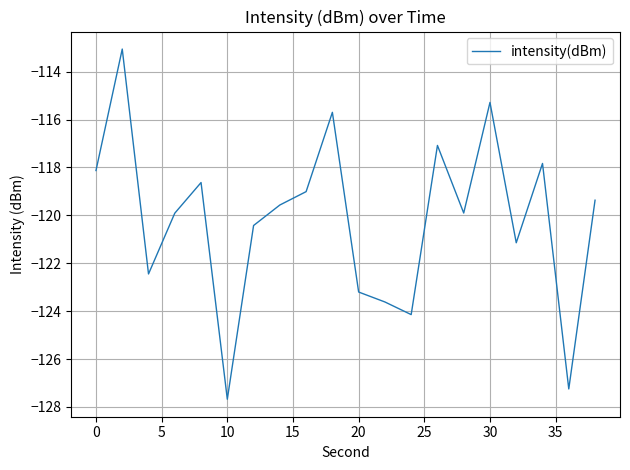

What is the minimum value shown in the chart?

-127.7